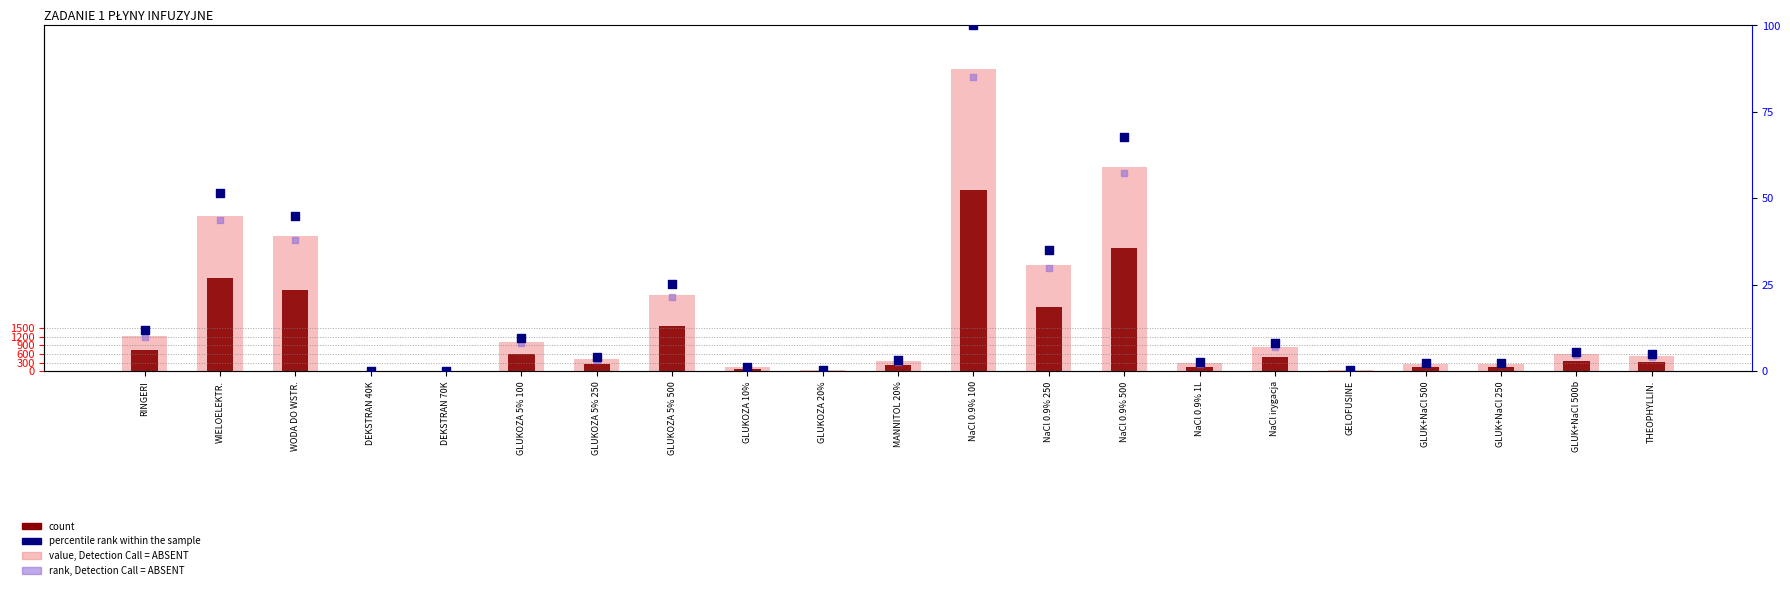

Which series contains the lowest Y value?

percentile rank within the sample